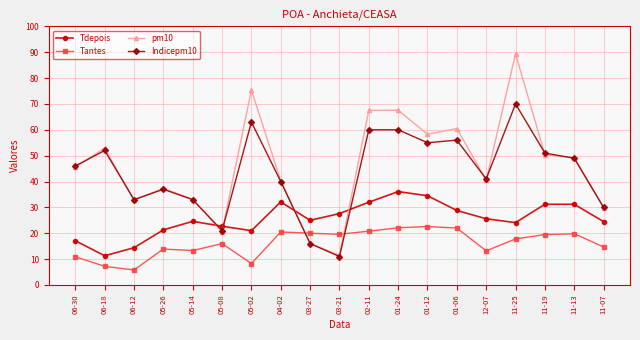

At which category is the sum across all series the highest?

11-25